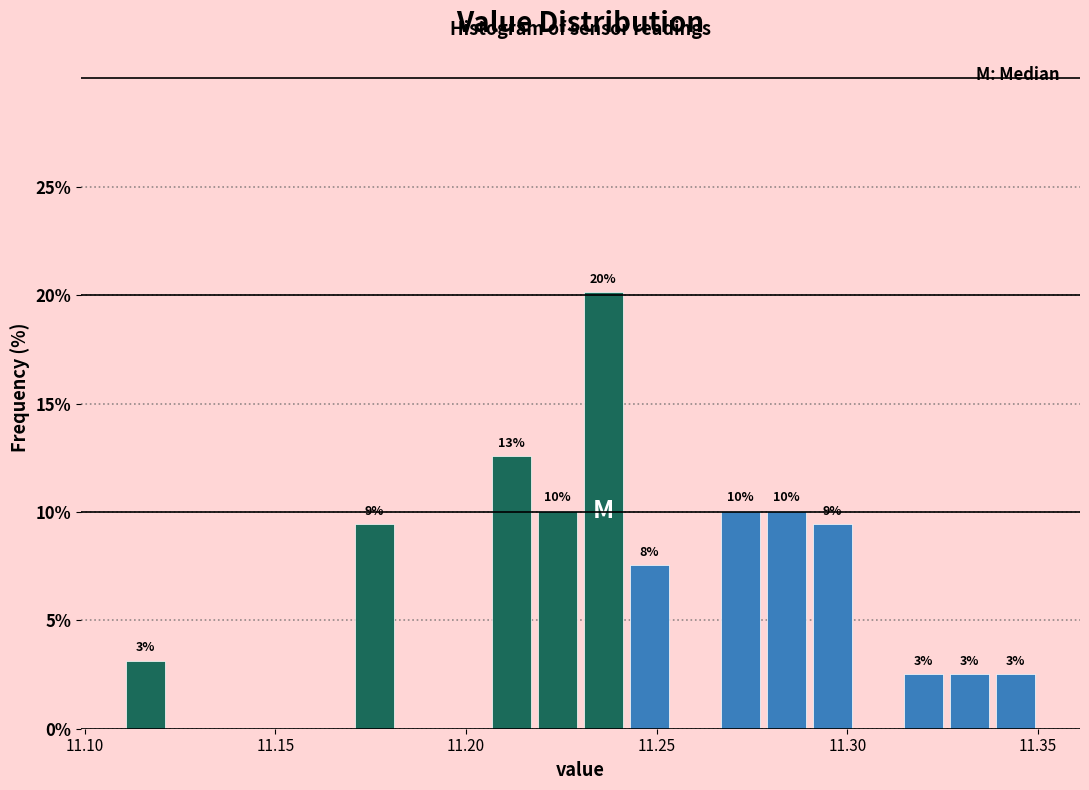

Around what value on the x-axis is the tallest bar? Give the approximate position of its centre, as read against the axis.

11.235